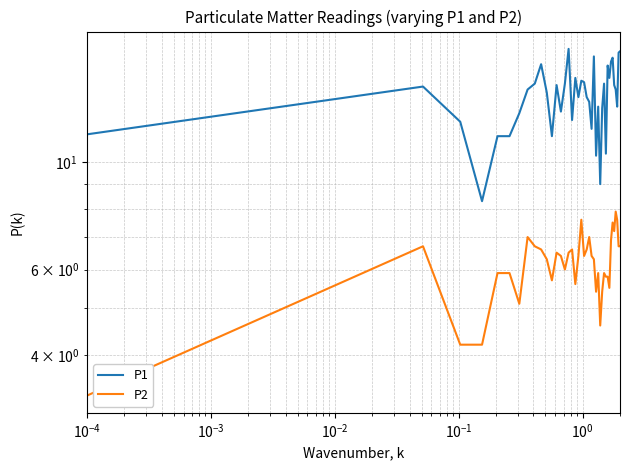

Is this an area chart (filled region under the line)?

No